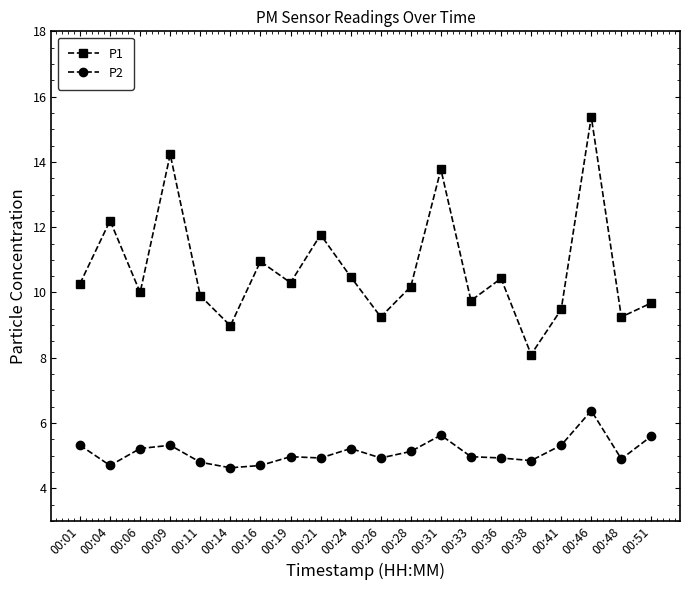

True or false: P1 and P2 cross at least once.

False